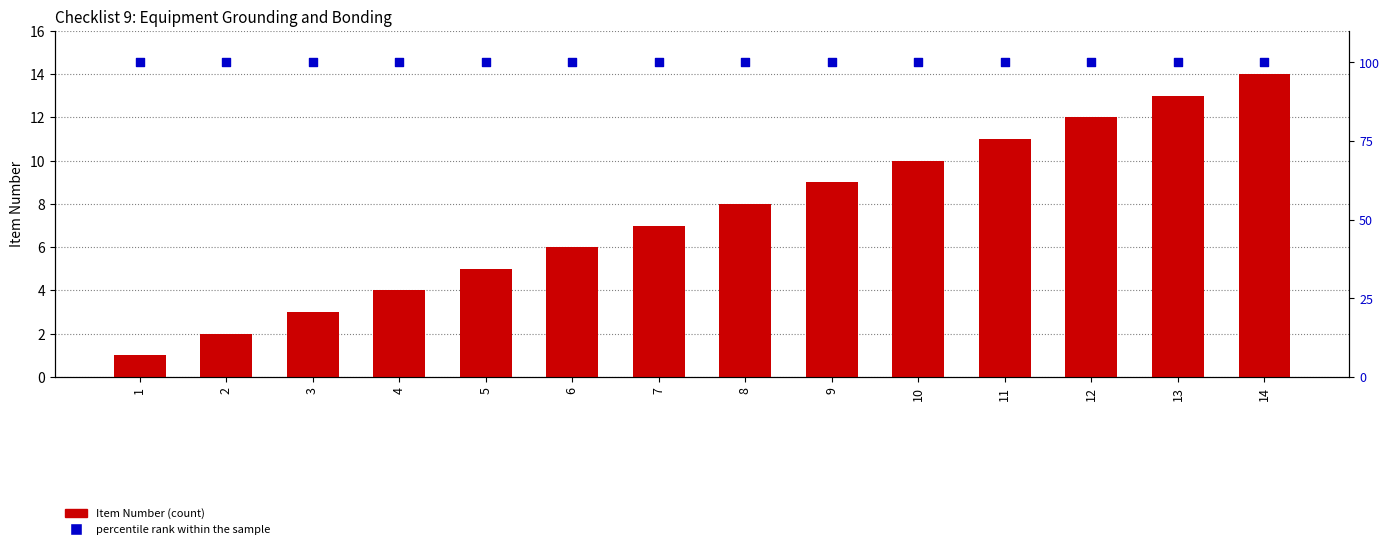

Which series reaches the maximum Y coordinate?

percentile rank within the sample